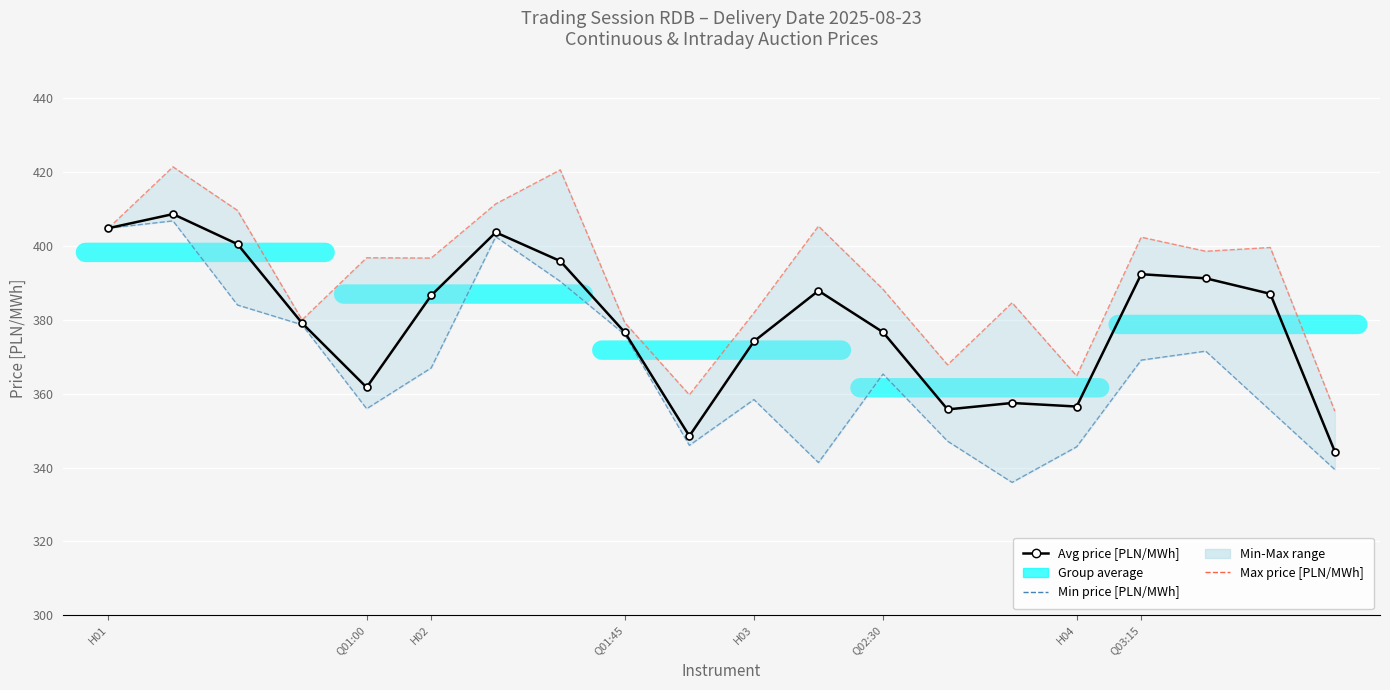

True or false: Avg price [PLN/MWh] and Max price [PLN/MWh] intersect in this chart.

False